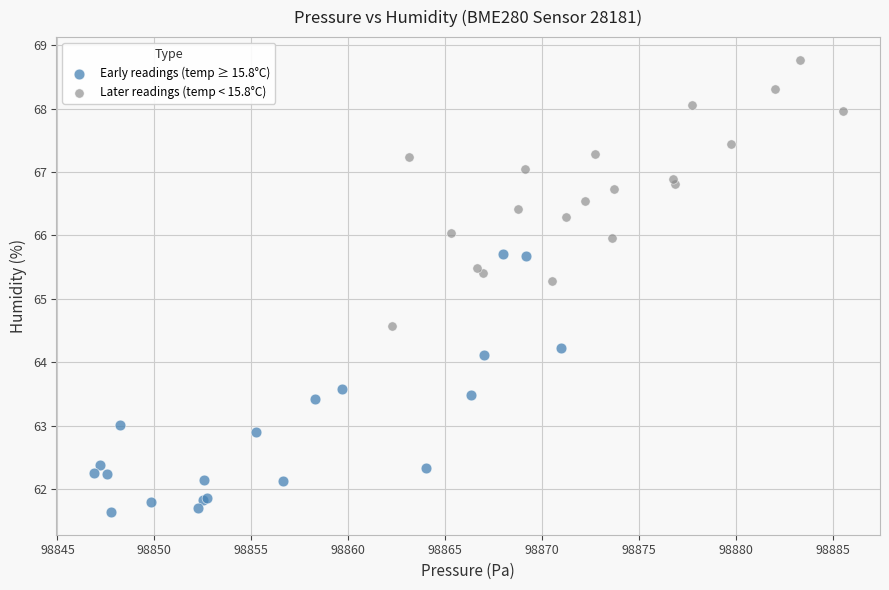

Which series reaches the maximum Y coordinate?

Later readings (temp < 15.8°C)